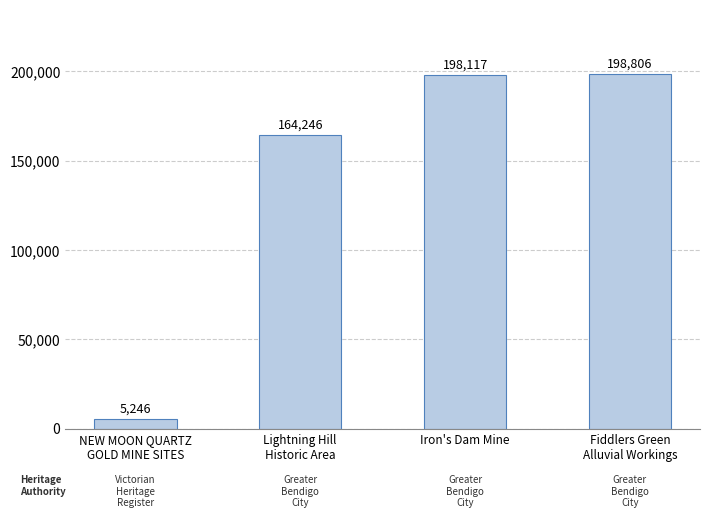

Rank the categories by value from highest to lowest.

Fiddlers Green
Alluvial Workings, Iron's Dam Mine, Lightning Hill
Historic Area, NEW MOON QUARTZ
GOLD MINE SITES